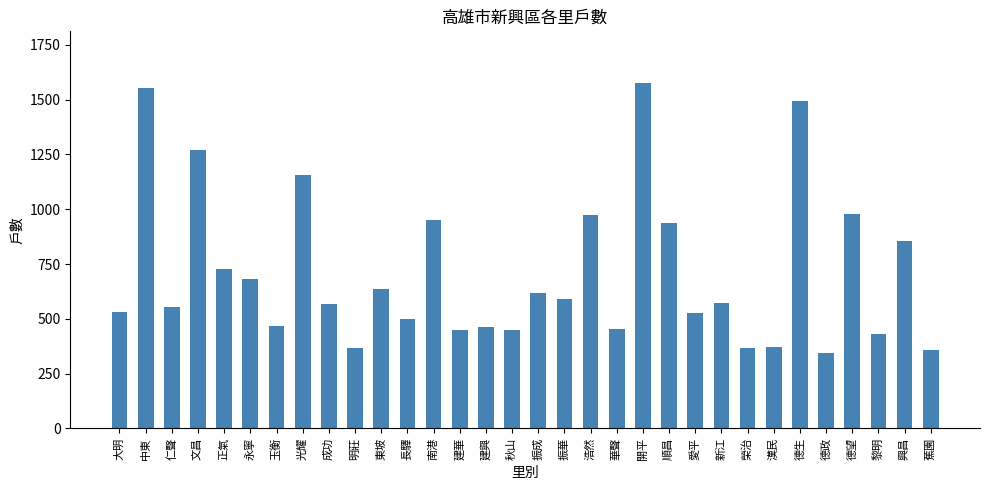

What is the difference between the second highest and minimum values?

1210